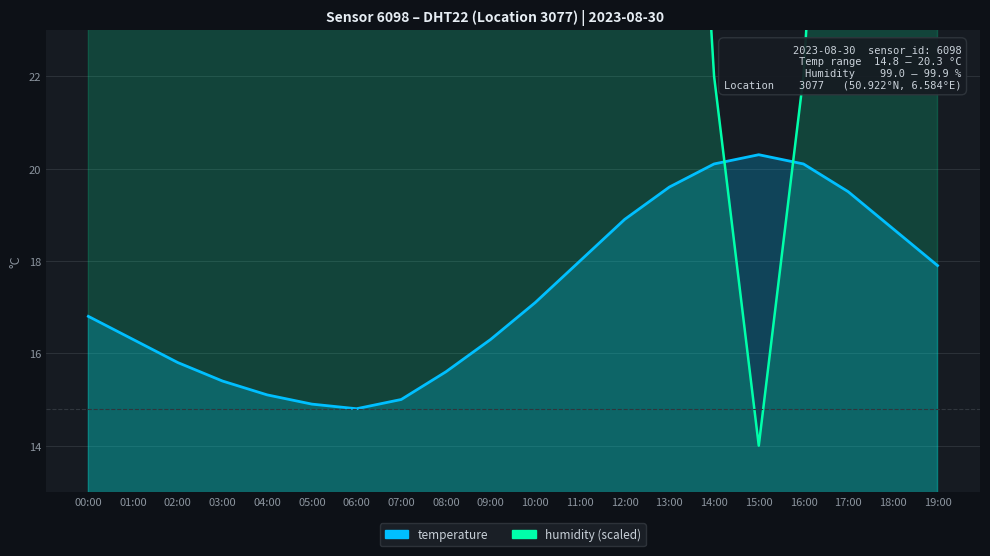

Is the value of temperature at 15:00 greater than the value of humidity at 06:00?

No